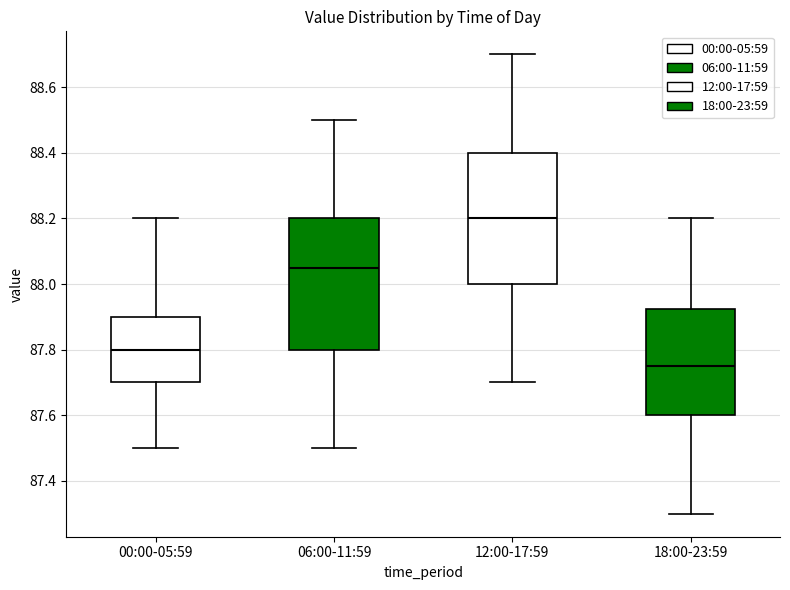

Reading left to right, transcribe this box plot: for each box, give where its median line is, the range the box spans, and where its two whiskers end, as read against the y-axis. The values are not printed on the chart, so give them approximately, as read against the axis.

00:00-05:59: median 87.80, box 87.70 to 87.90, whiskers 87.50 to 88.20
06:00-11:59: median 88.06, box 87.80 to 88.20, whiskers 87.50 to 88.50
12:00-17:59: median 88.20, box 88.00 to 88.40, whiskers 87.70 to 88.70
18:00-23:59: median 87.76, box 87.60 to 87.92, whiskers 87.30 to 88.20